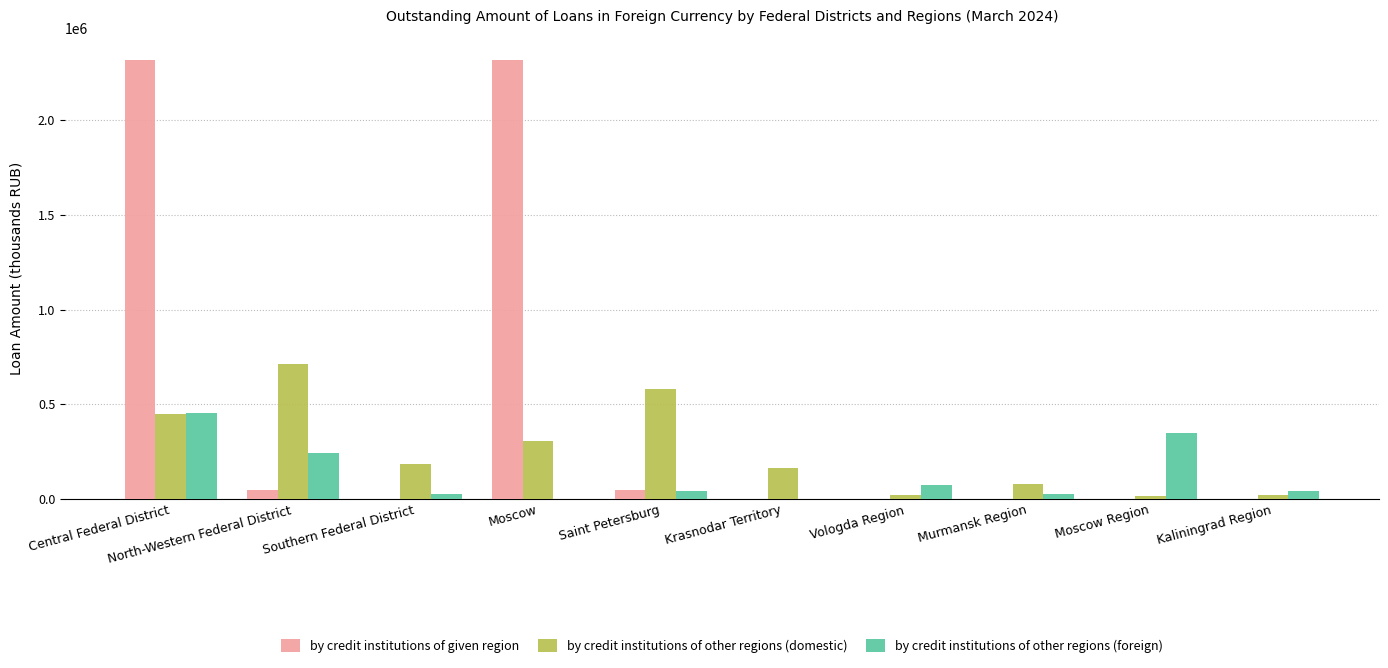

What is the sum of all by credit institutions of given region values?

4731381